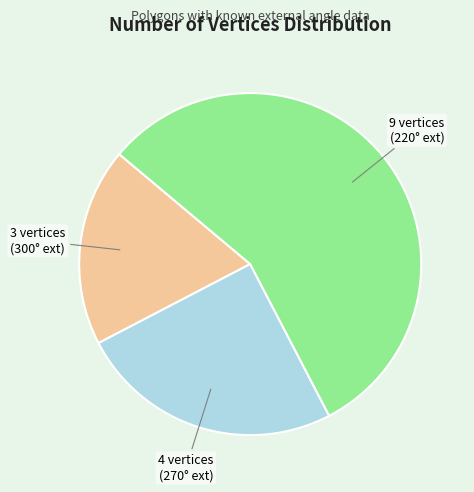

Between 4 and 3, which is larger?

4